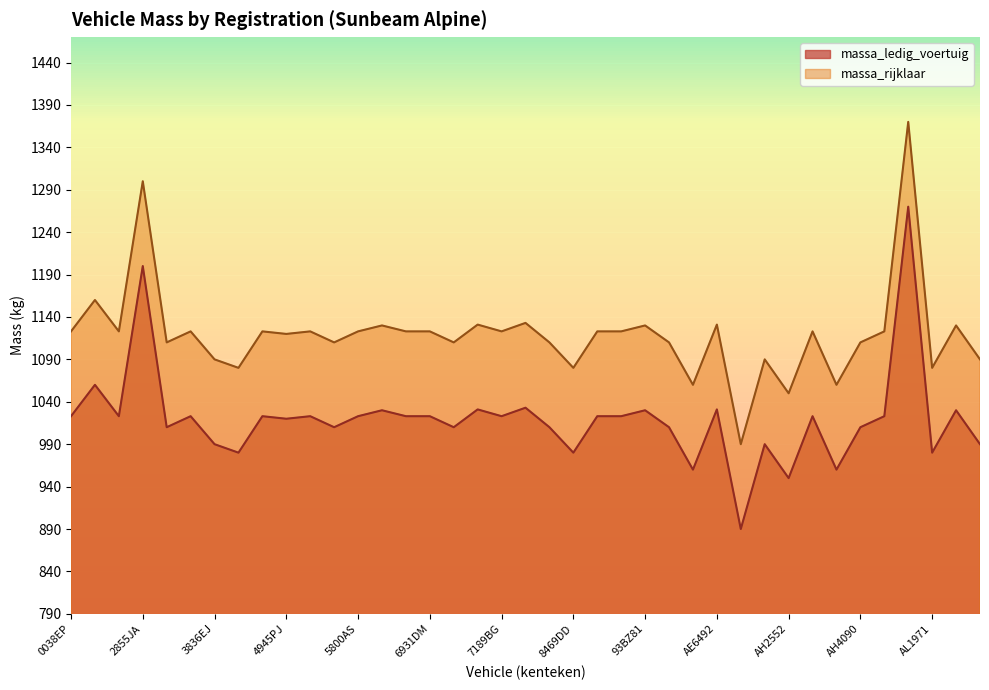

What are all the series names shown in the legend?

massa_ledig_voertuig, massa_rijklaar